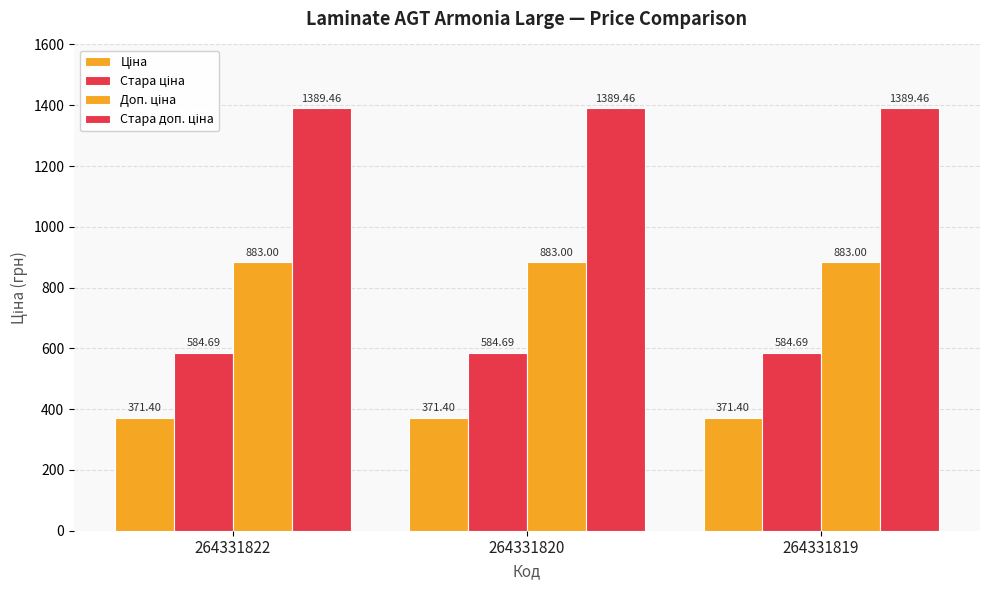

How many bars are there in total?

12